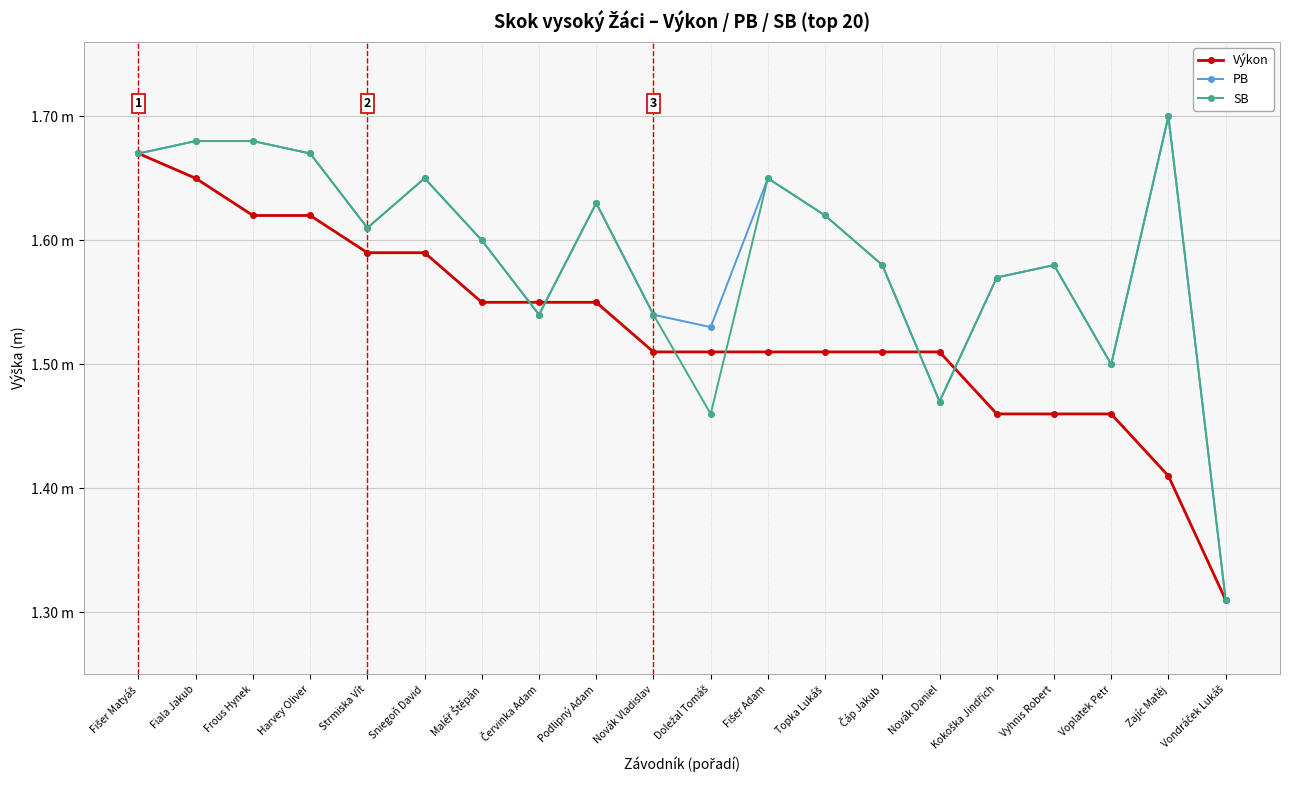

Does the chart have visible grid lines?

Yes